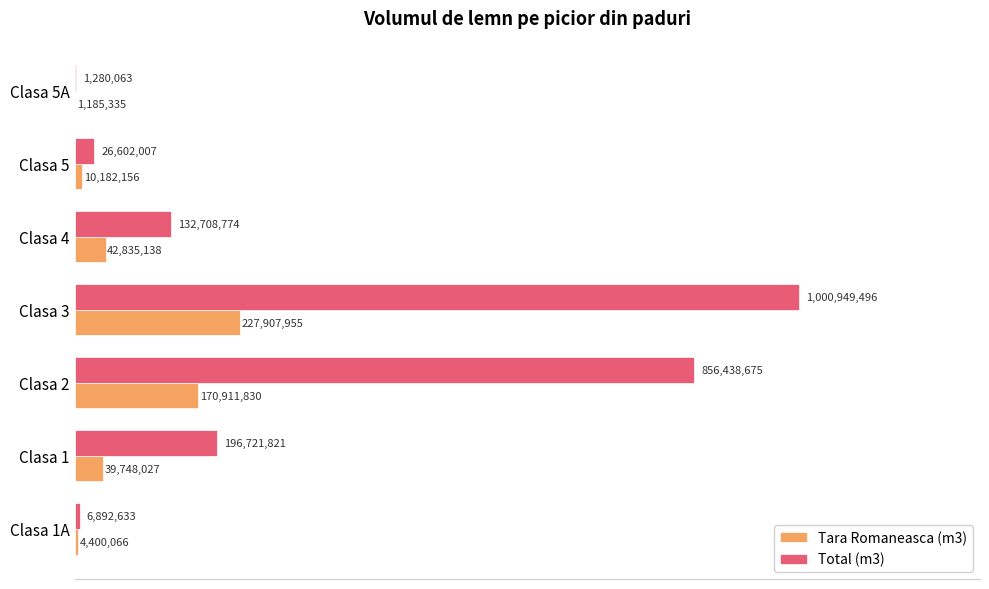

Where is Total (m3) nearest to the value 501114779?

Clasa 1